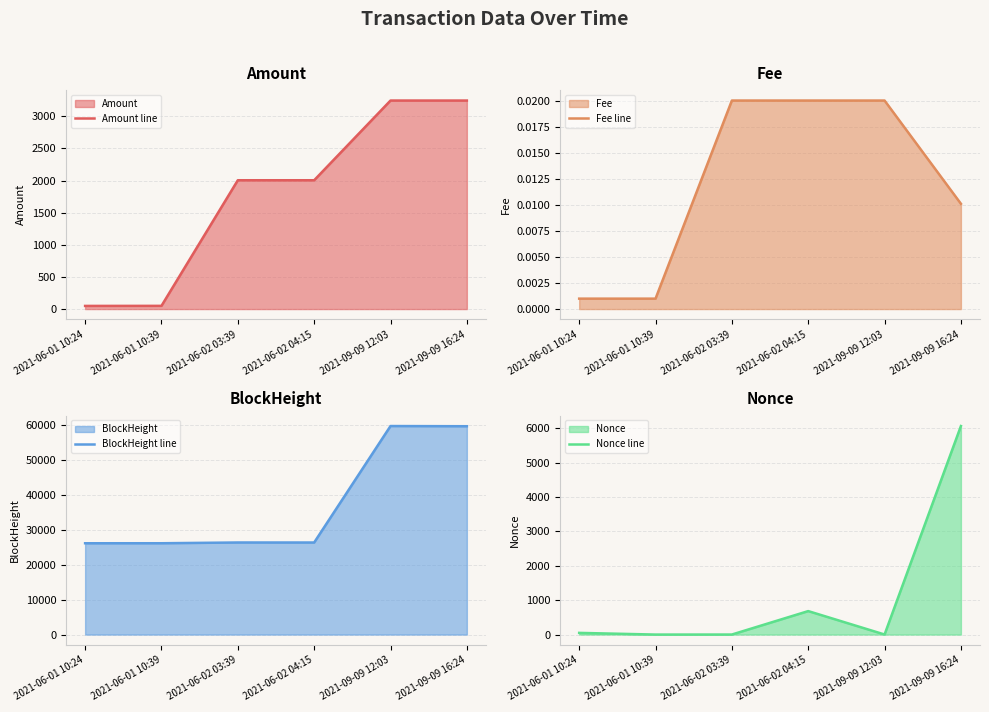

Reading left to right, extract all data points from this chart.

Amount line: 49.0	50.0	2004.0	2004.0	3244.0	3244.0
Fee line: 0.0	0.0	0.0	0.0	0.0	0.0
BlockHeight line: 26156.0	26160.0	26375.0	26369.0	59733.0	59679.0
Nonce line: 49.0	0.0	1.0	683.0	2.0	6069.0